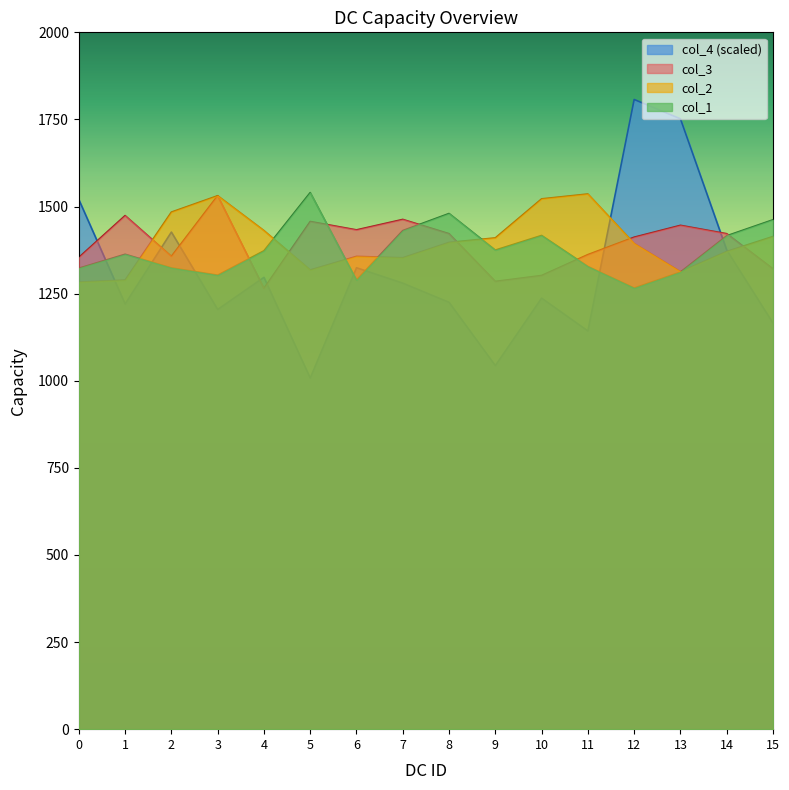

What is the spread (max minus min) of values at 4?

166.0